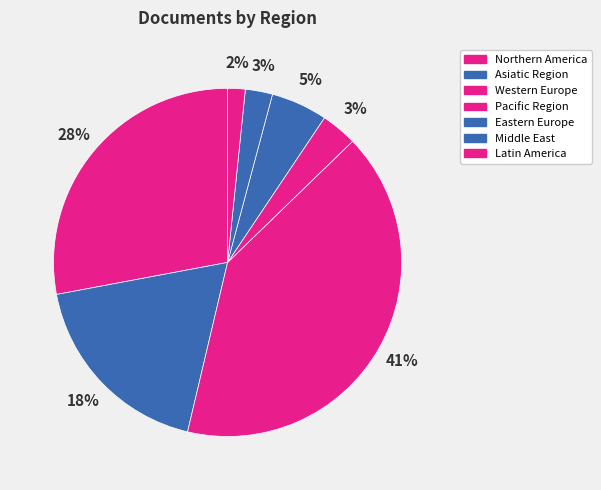

How many segments does this pie chart have?

7